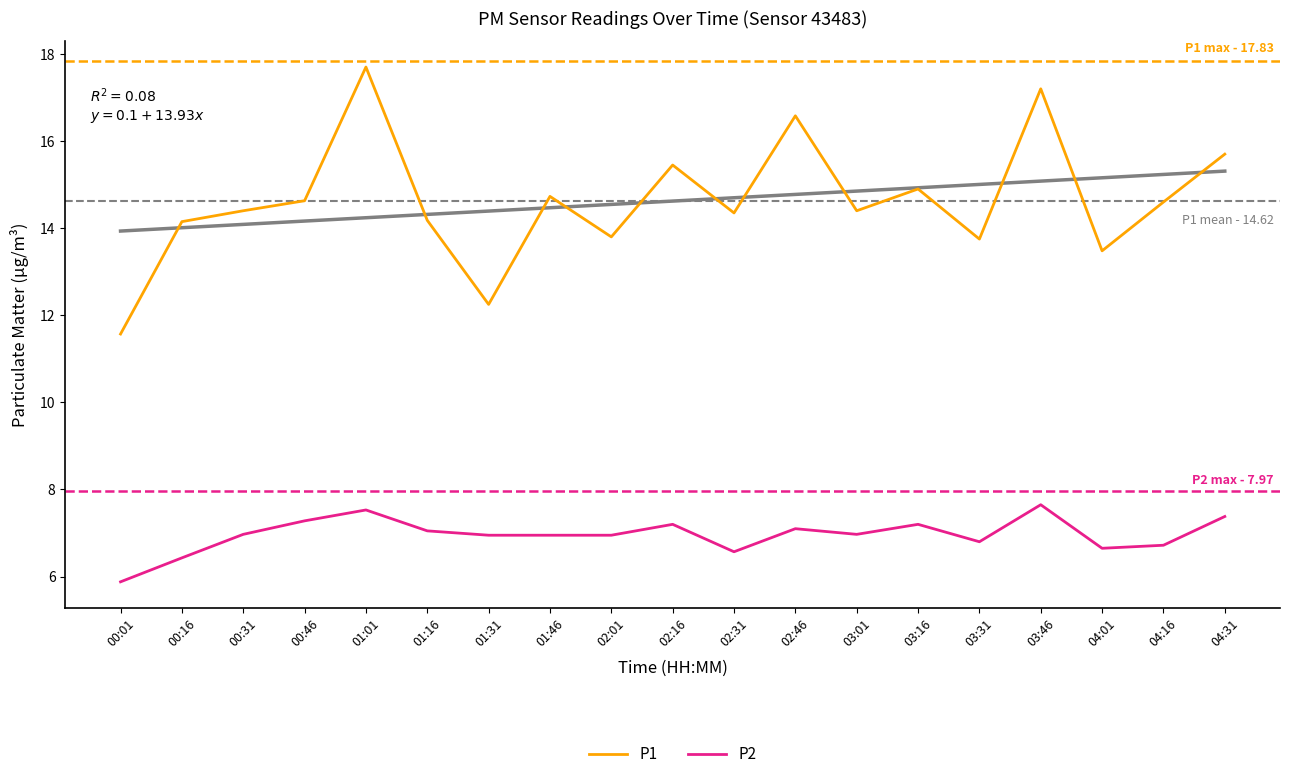

True or false: P2 has a value of 7.2 at 03:16.

True